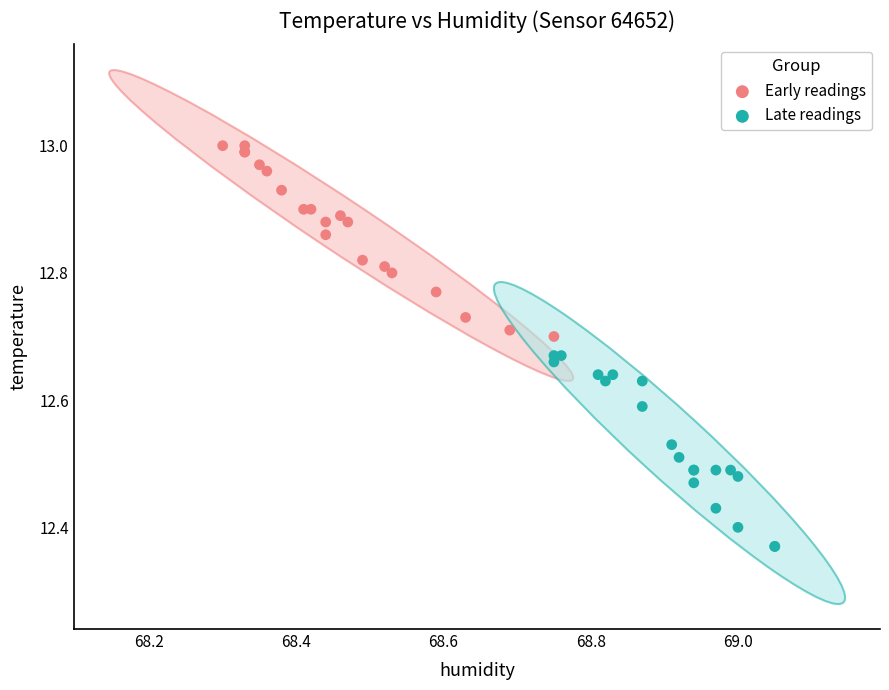

Which series reaches the maximum Y coordinate?

Early readings